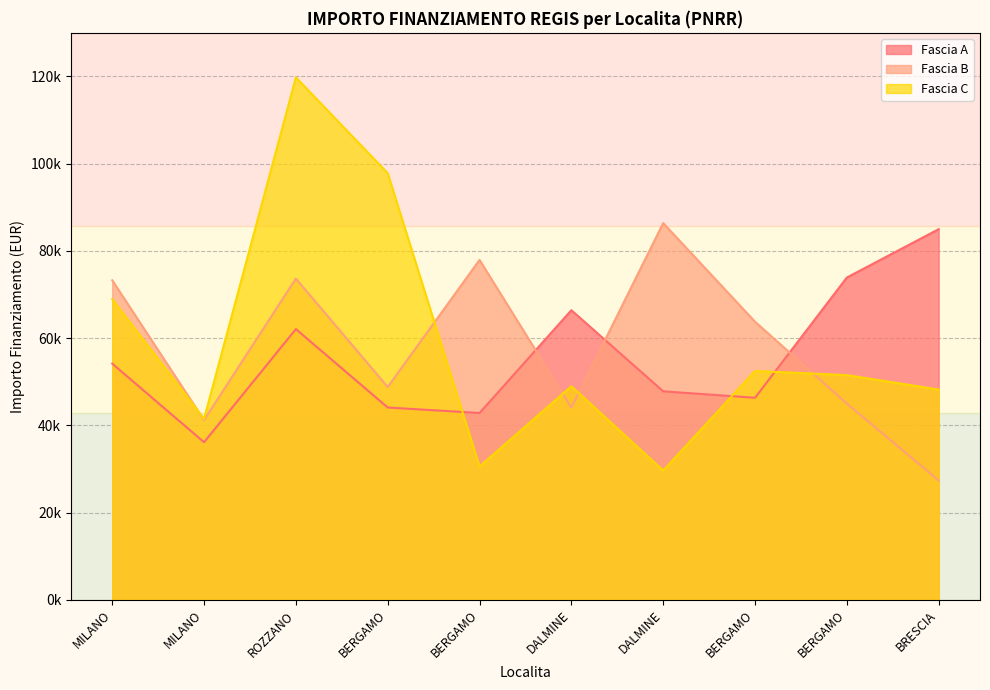

What is the difference between the maximum and minimum values in the Fascia B series?

59028.1